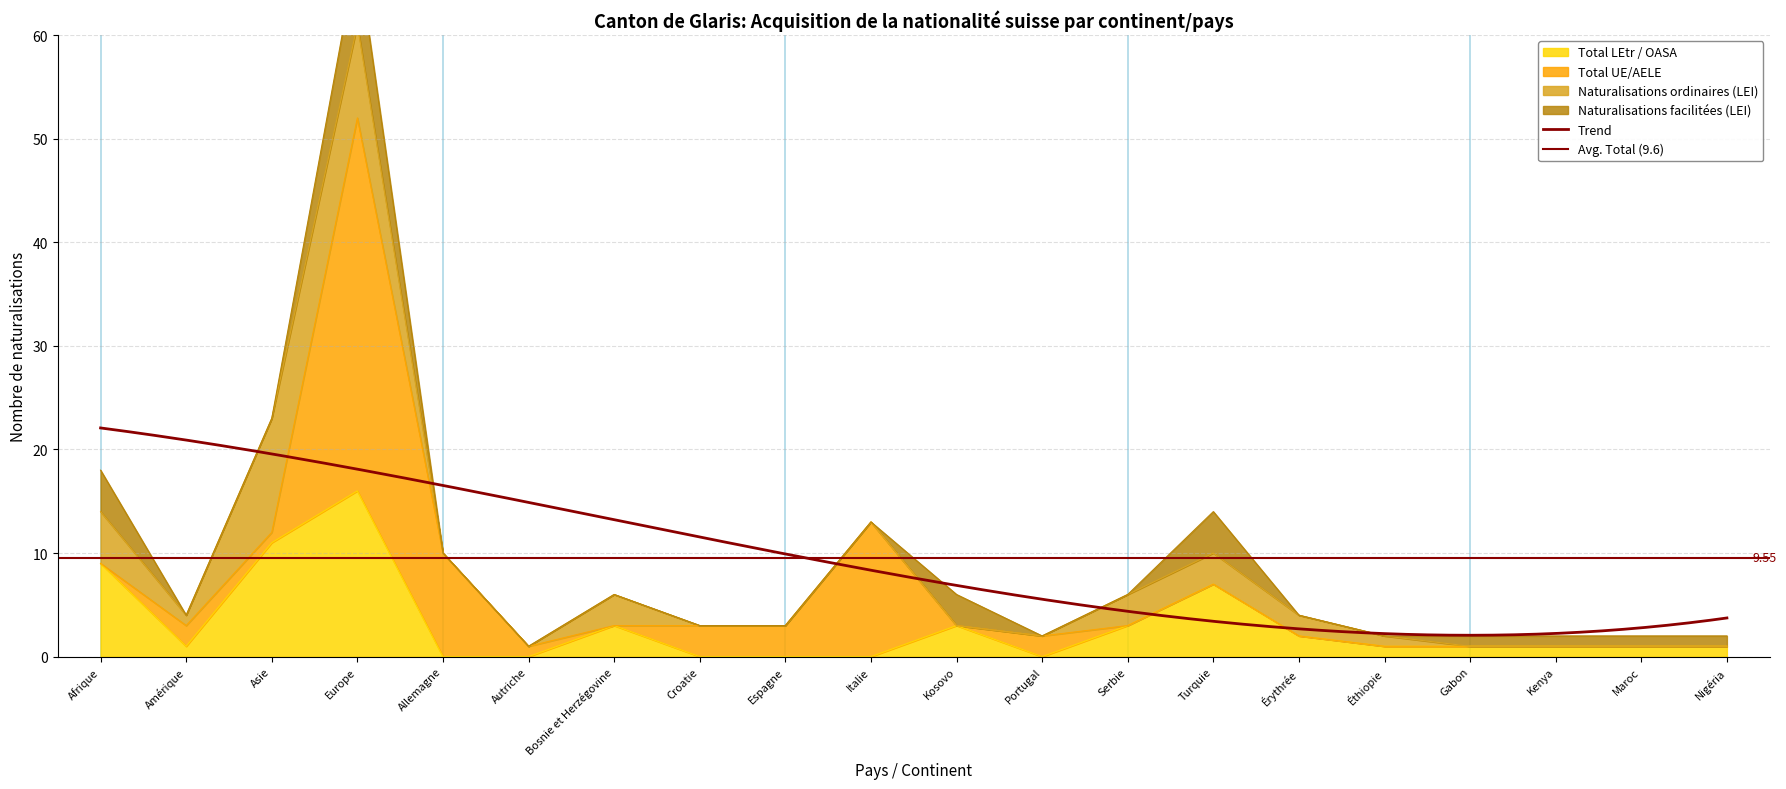

Is it true that Naturalisations facilitées (LEI) equals 1 at Nigéria?

False